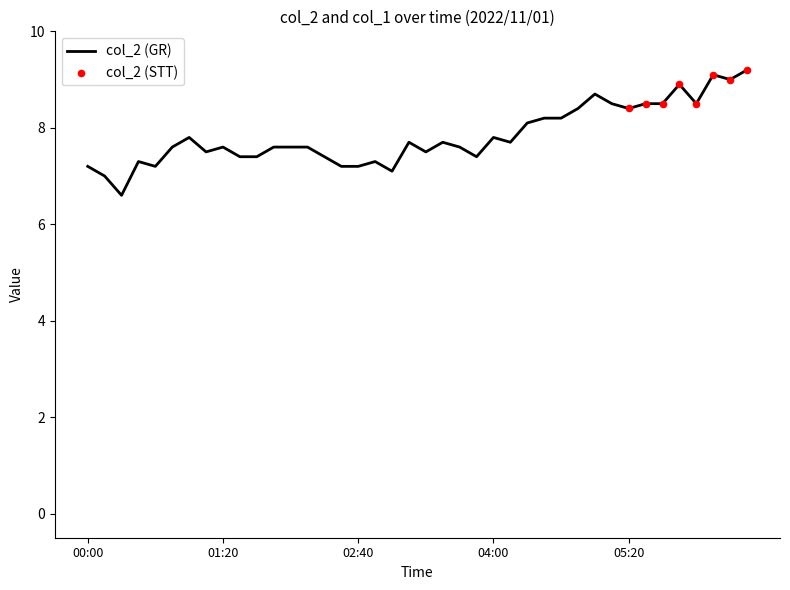

What is the smallest value displayed?

6.6